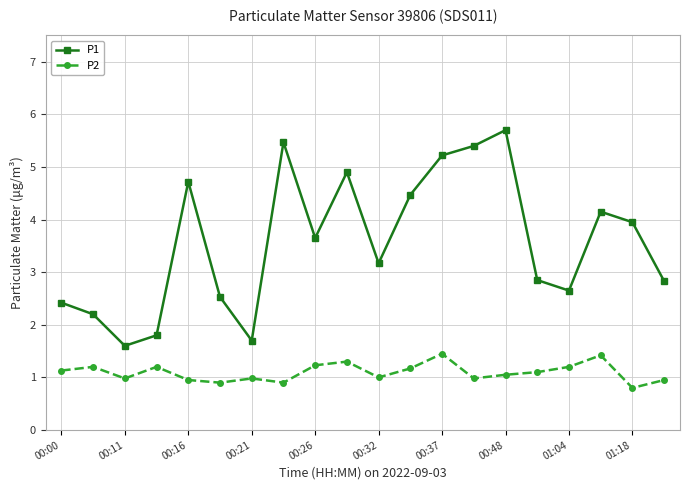

What is the value of the P2 point at the 10th from the left?

1.3